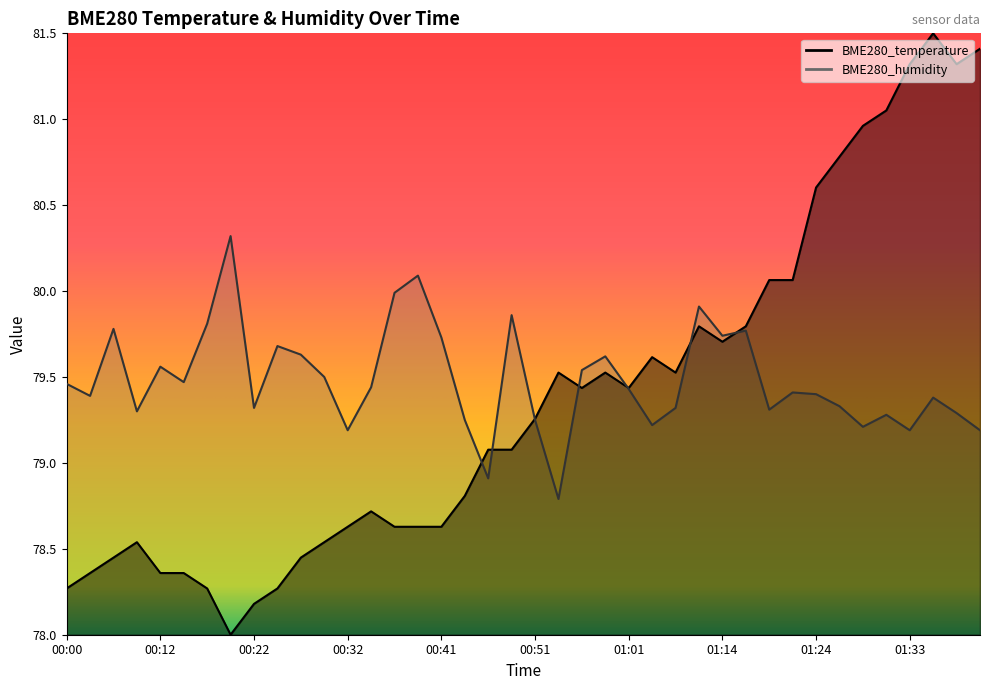

True or false: BME280_humidity has a value of 79.4 at 01:21.

True